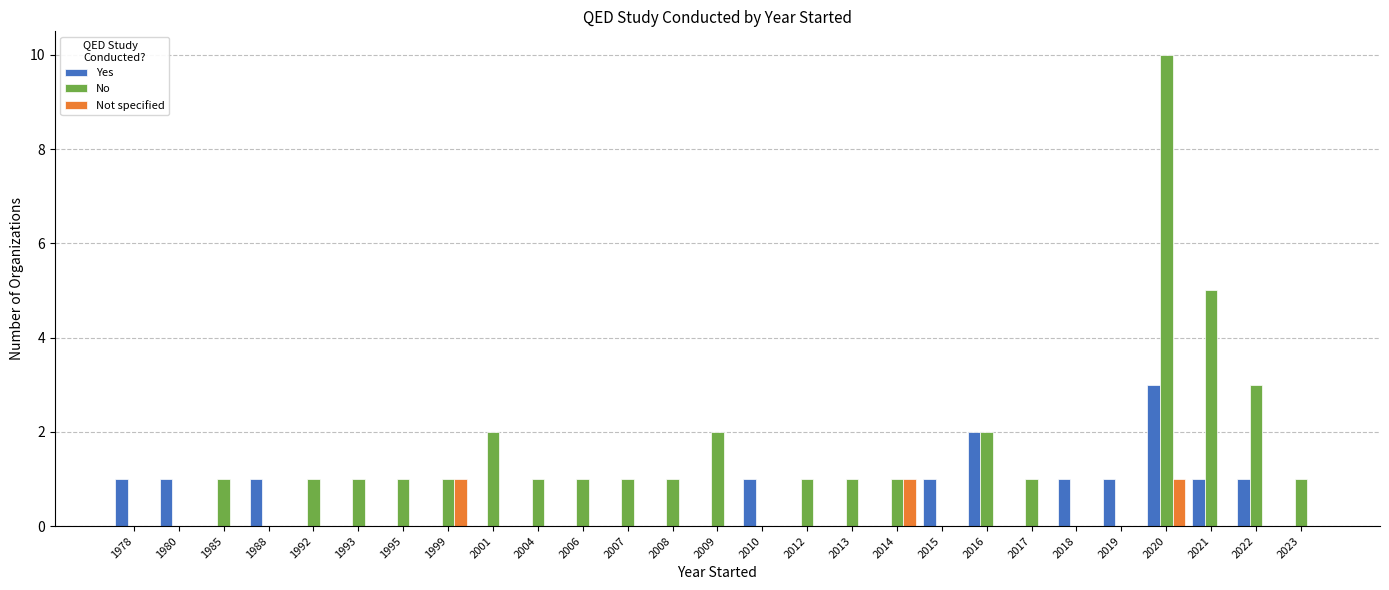

Is it true that No equals 0 at 2010?

True